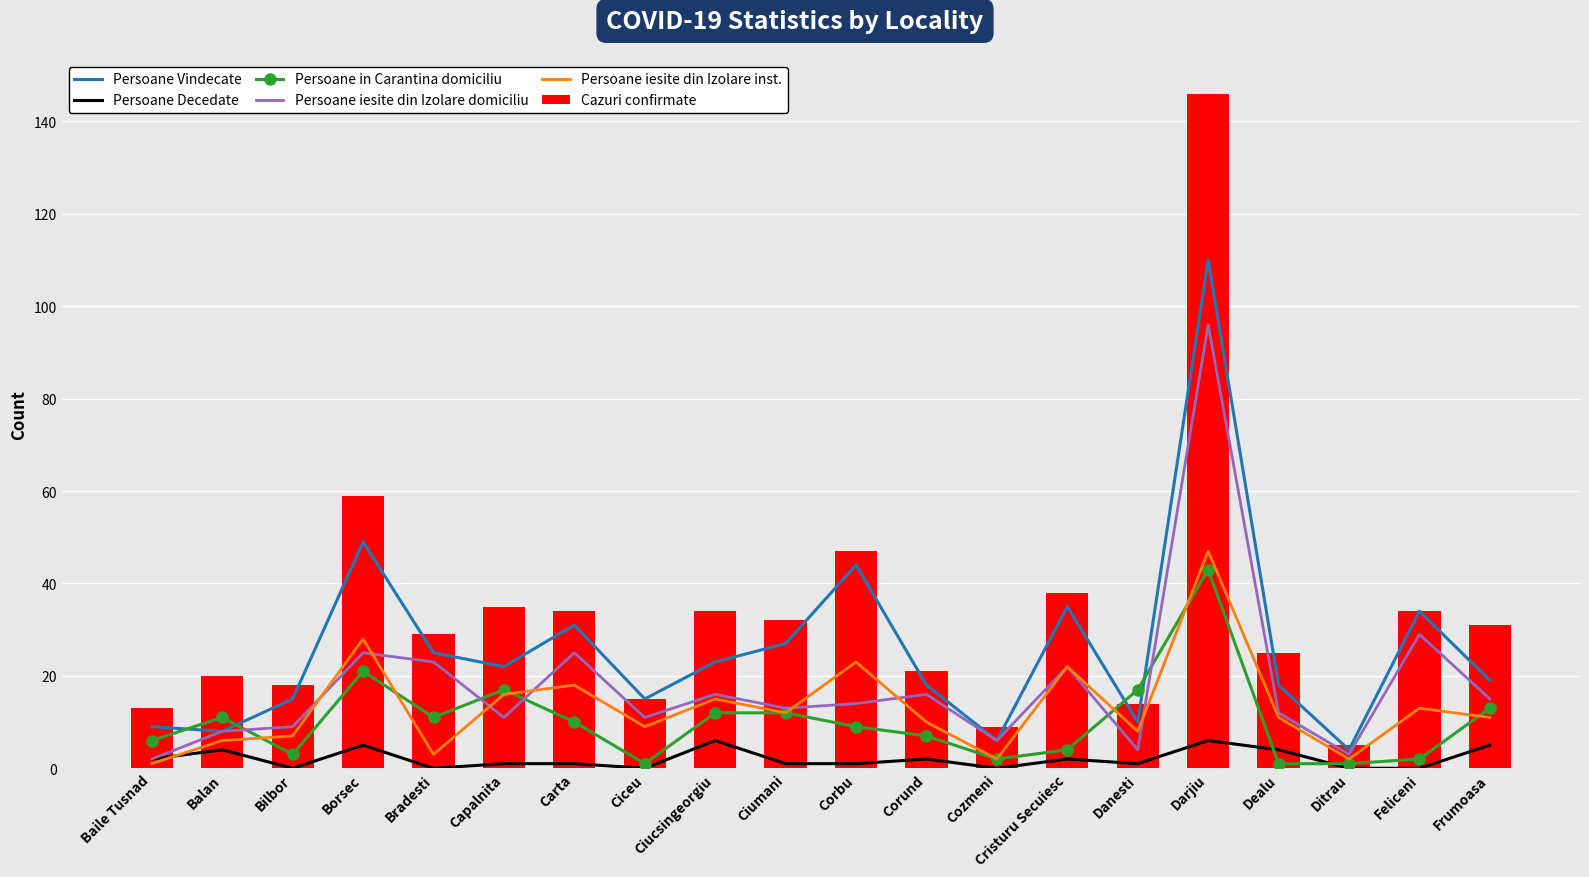

What is the difference between the Cazuri confirmate values at Cozmeni and Ditrau?

4